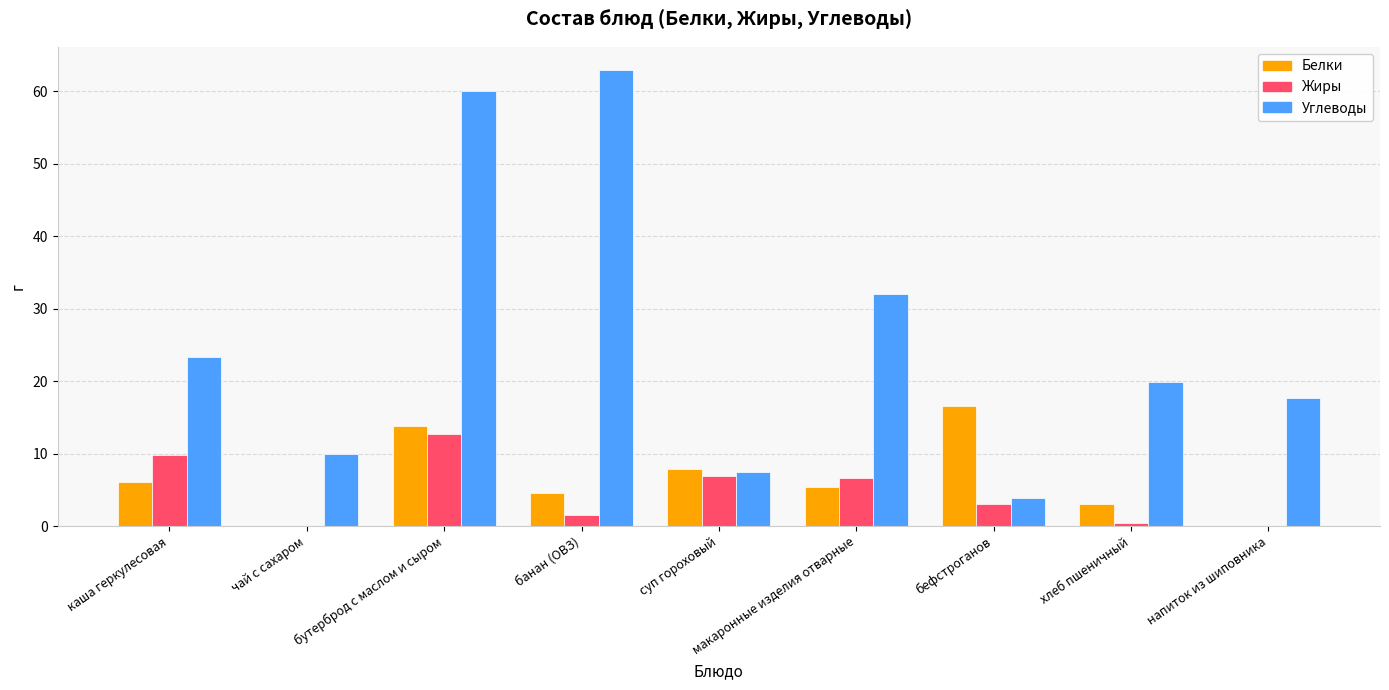

At which category is the sum across all series the highest?

бутерброд с маслом и сыром